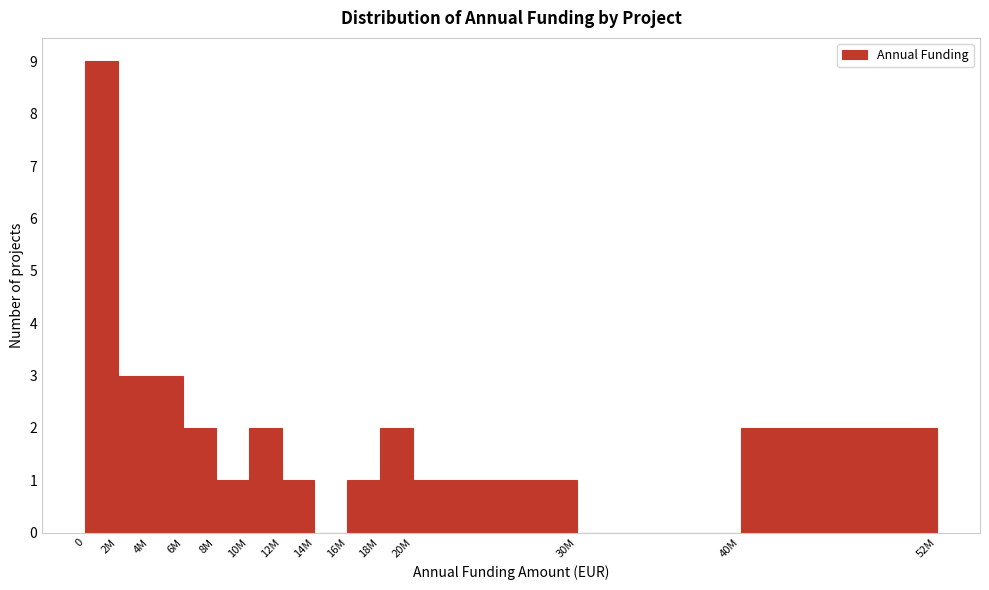

Reading left to right, list all the values displayed in this chart.

0=9	2M=3	4M=3	6M=2	8M=1	10M=2	12M=1	14M=0	16M=1	18M=2	20M=1	30M=0	40M=2